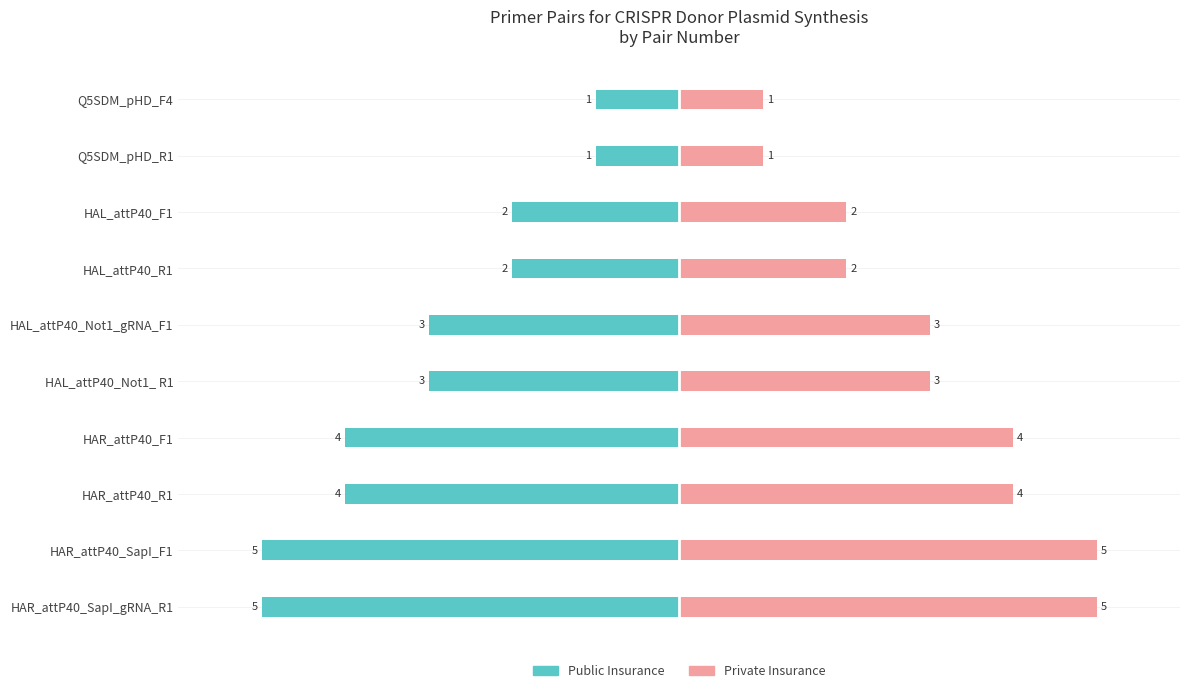

What is the value of the Public Insurance bar at the 3rd from the left?

-2